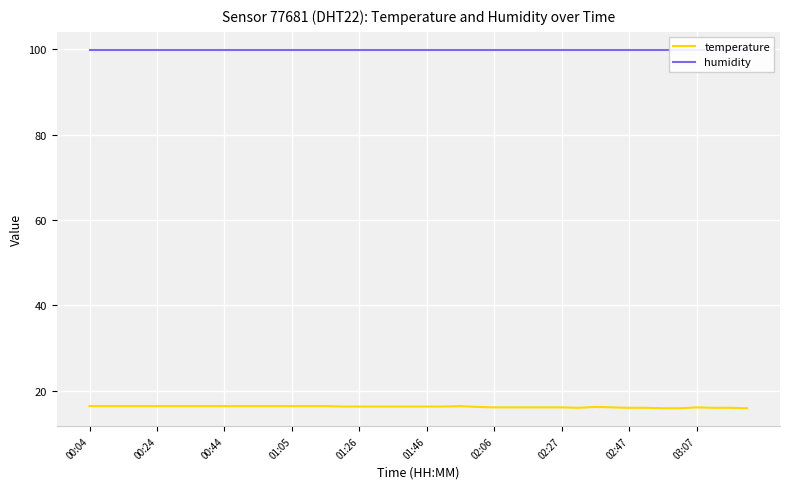

What are all the series names shown in the legend?

temperature, humidity